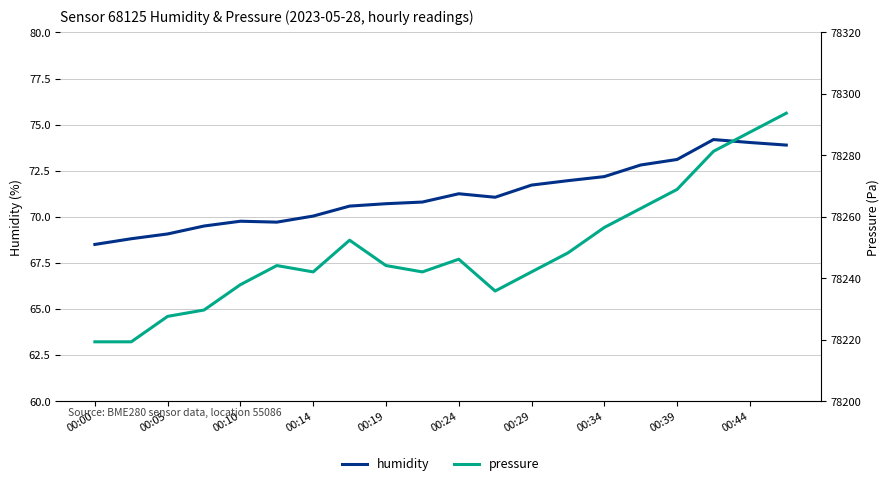

What is the highest value of the humidity series?

74.2